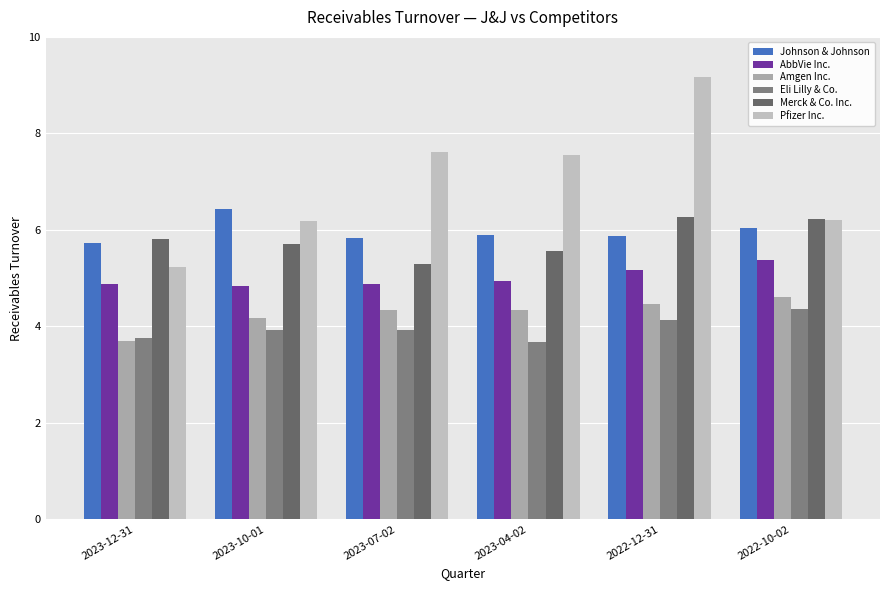

How many Merck & Co. Inc. values are between 5 and 6?

4